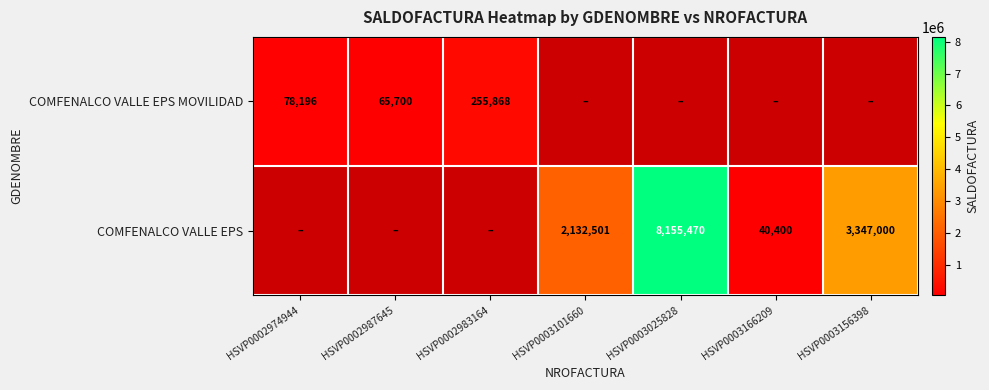

Is it true that COMFENALCO VALLE EPS MOVILIDAD equals 107200 at HSVP0002983164?

False